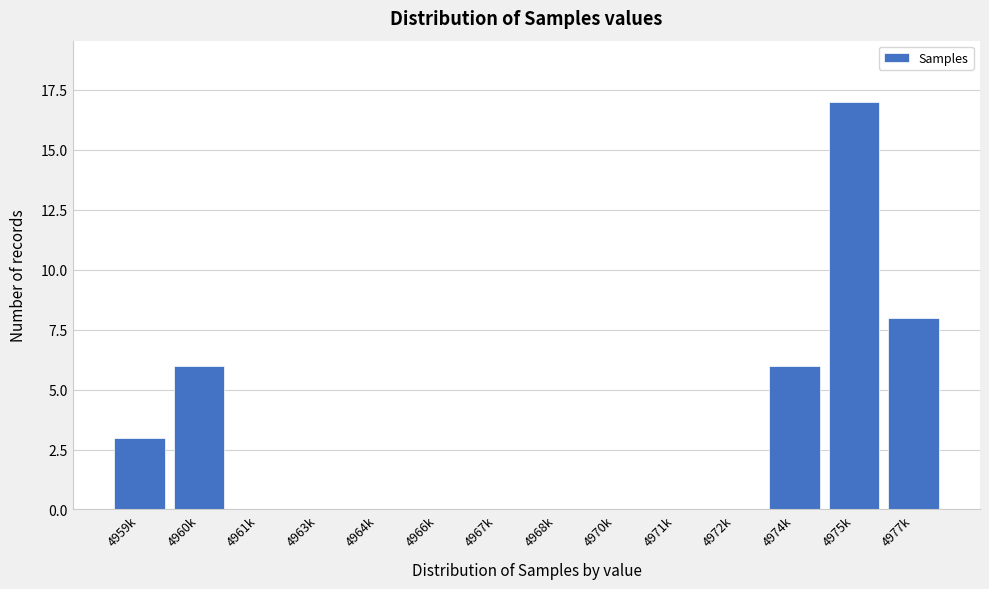

Reading right to left, list all the values displayed in this chart.

4977k=8	4975k=17	4974k=6	4972k=0	4971k=0	4970k=0	4968k=0	4967k=0	4966k=0	4964k=0	4963k=0	4961k=0	4960k=6	4959k=3